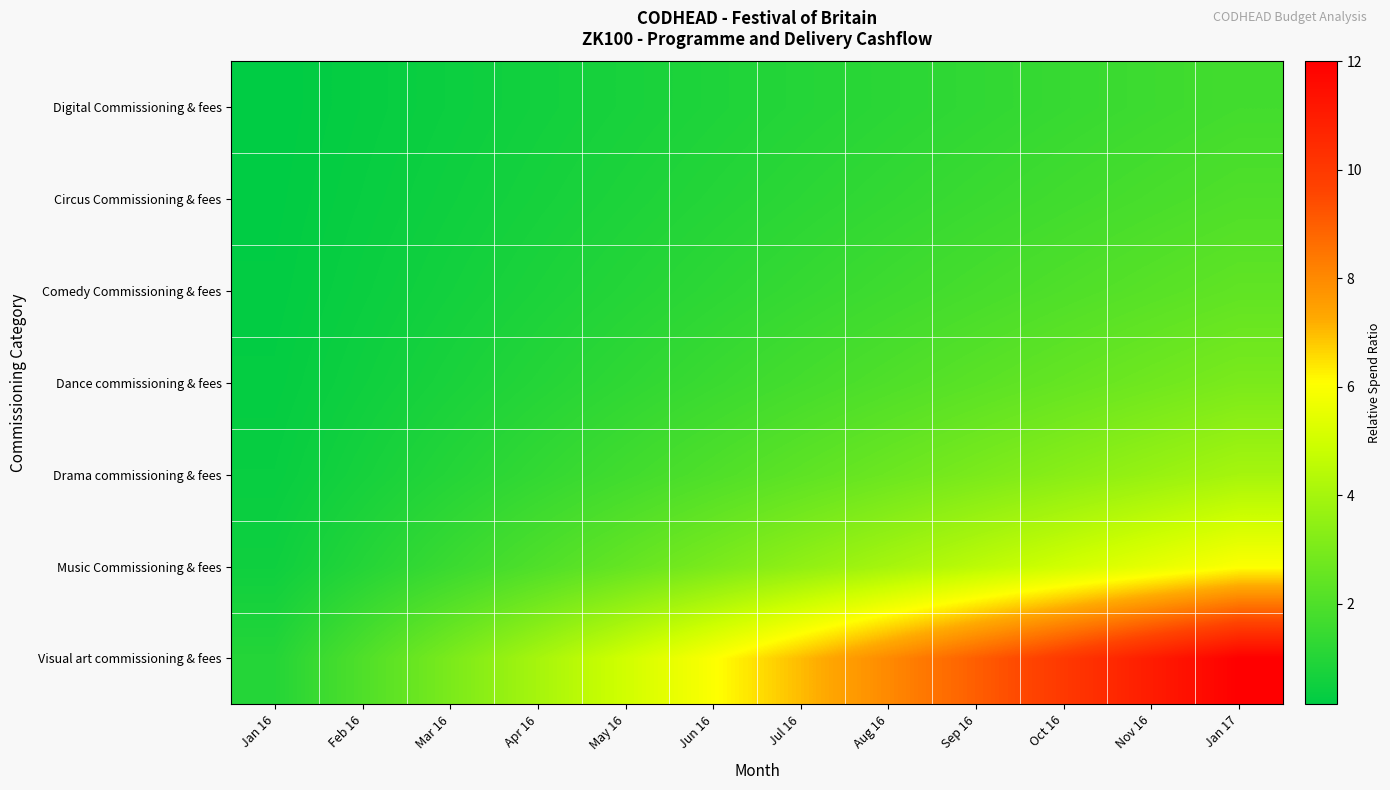

Between Jun 16 and Jan 17, which is larger?

Jan 17